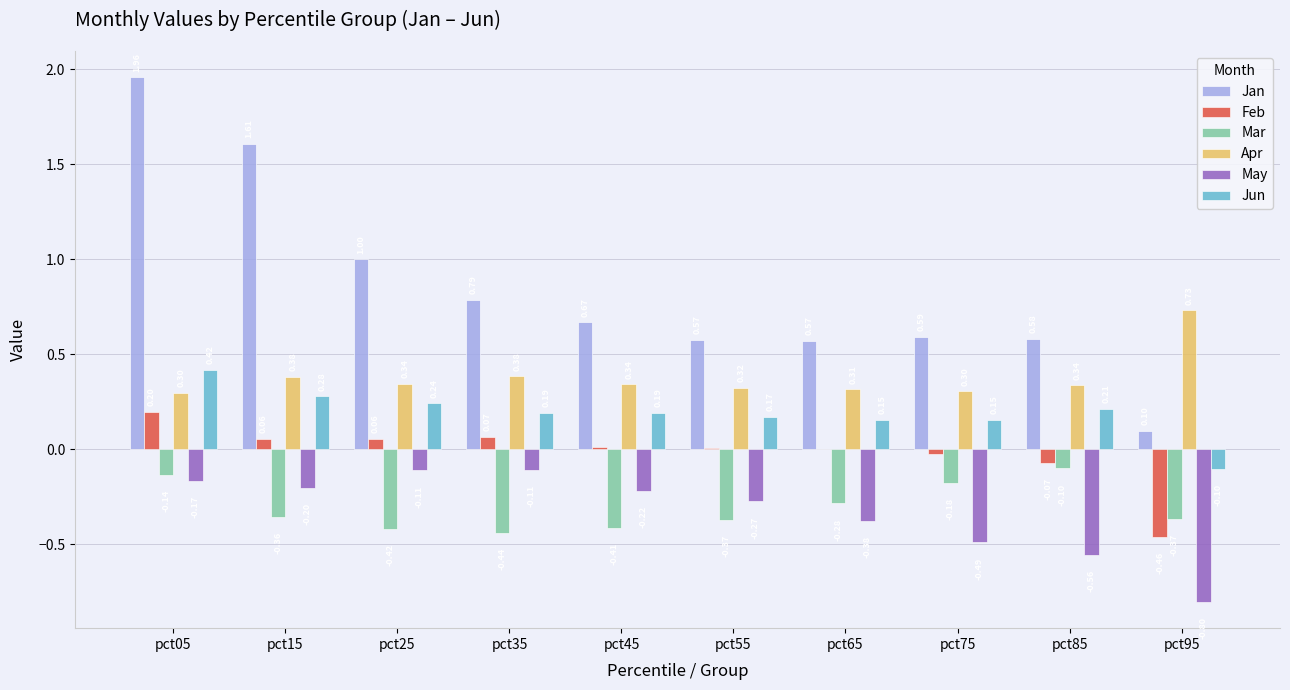

What is the sum of all Mar values?

-3.1